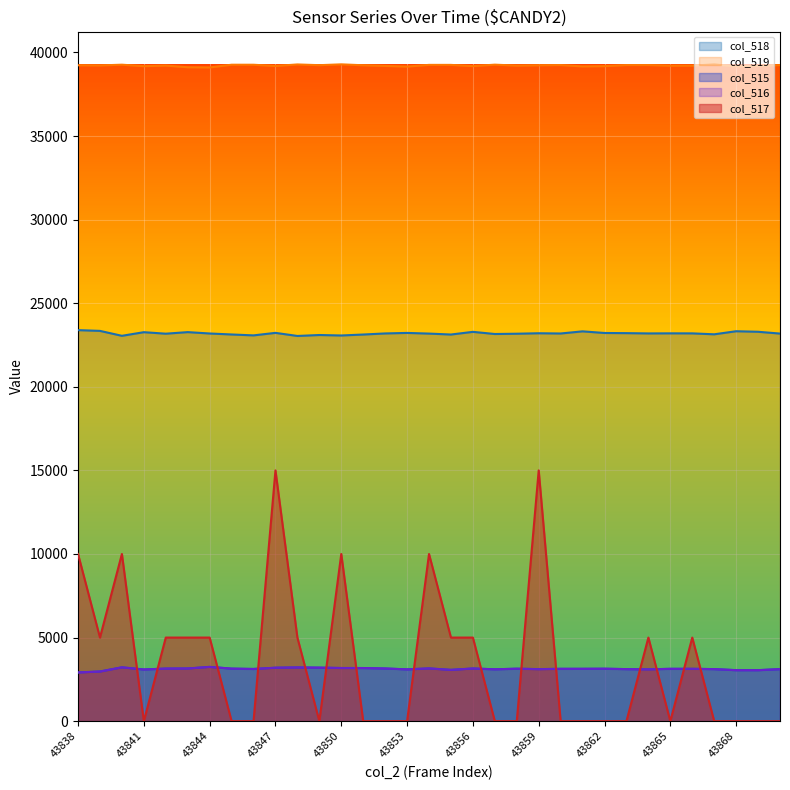

At which category does col_515 reach its first local peak?

43840